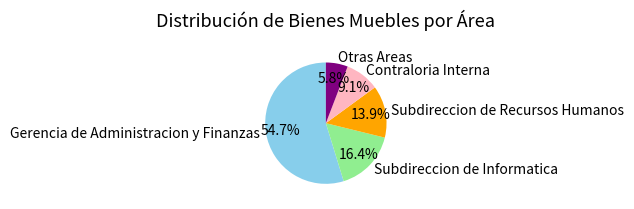

Combined, what portion of the pie is Subdireccion de Informatica and Gerencia de Administracion y Finanzas?

71.2%